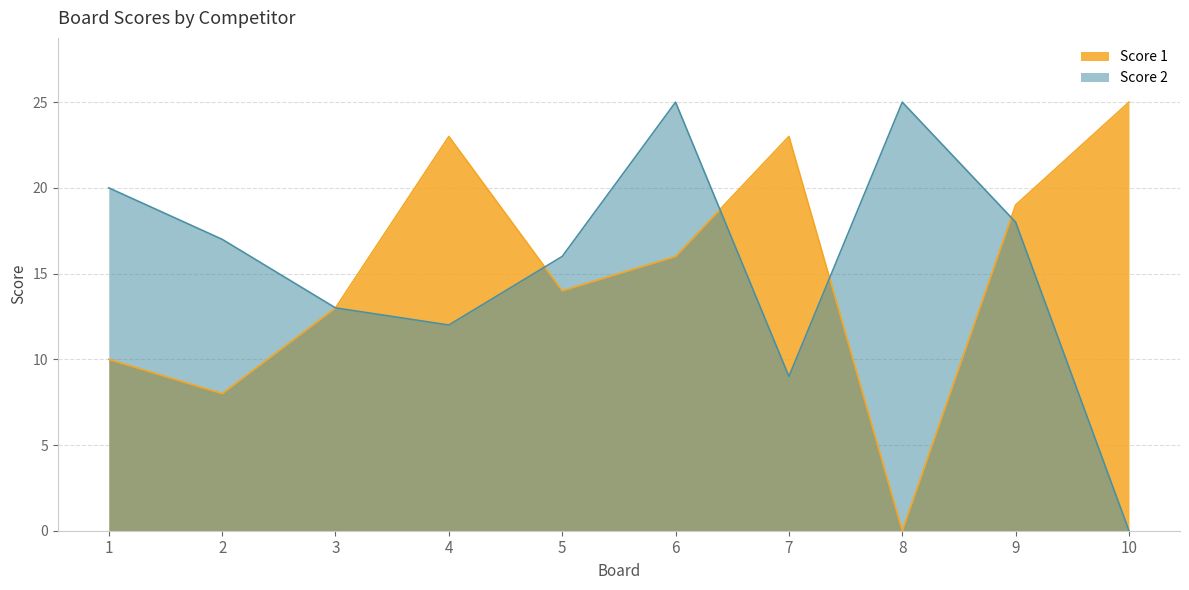

What is the difference between the maximum and second lowest values in the Score 2 series?

16